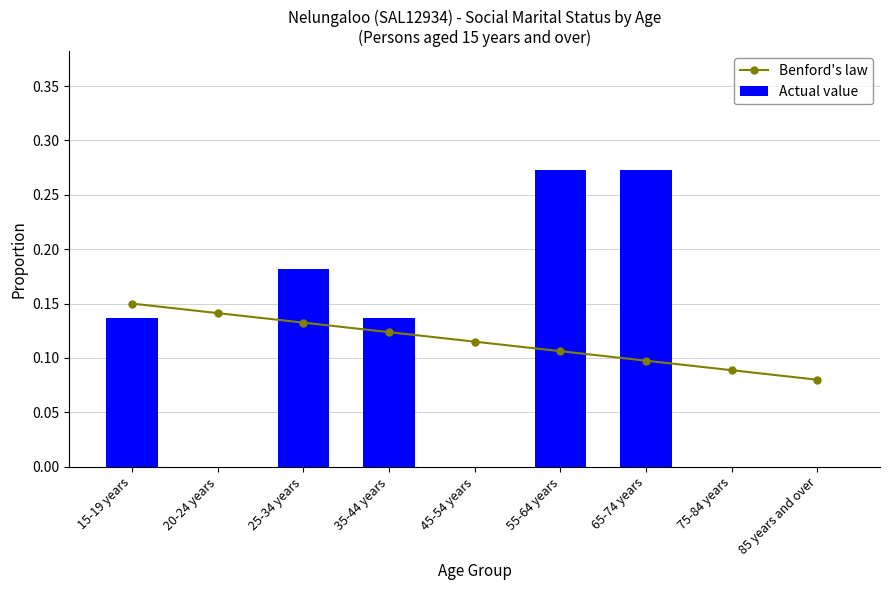

What is the approximate value of Benford's law at 15-19 years?

0.1